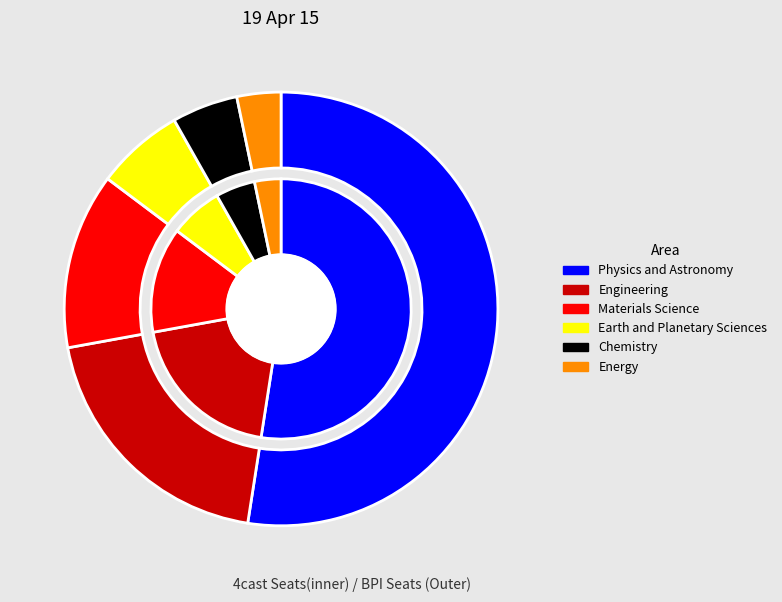

Rank the categories by value from lowest to highest.

Energy, Chemistry, Earth and Planetary Sciences, Materials Science, Engineering, Physics and Astronomy